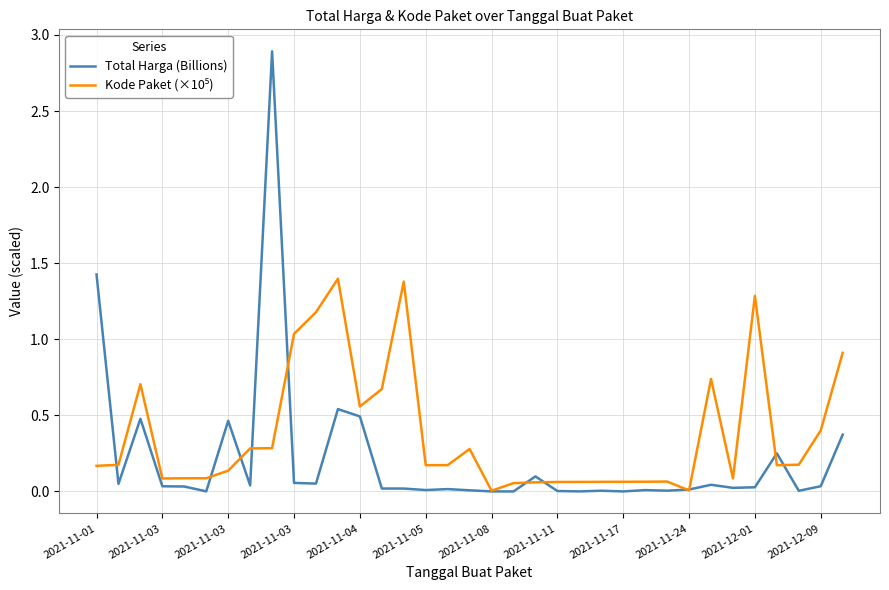

What is the sum of all Total Harga (Billions) values?

7.5